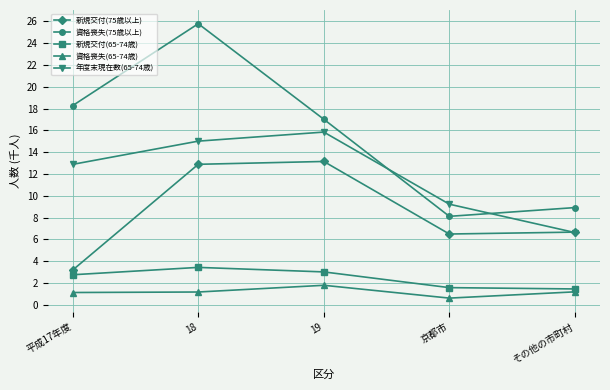

What is the minimum value for 年度末現在数(65-74歳)?

6.6